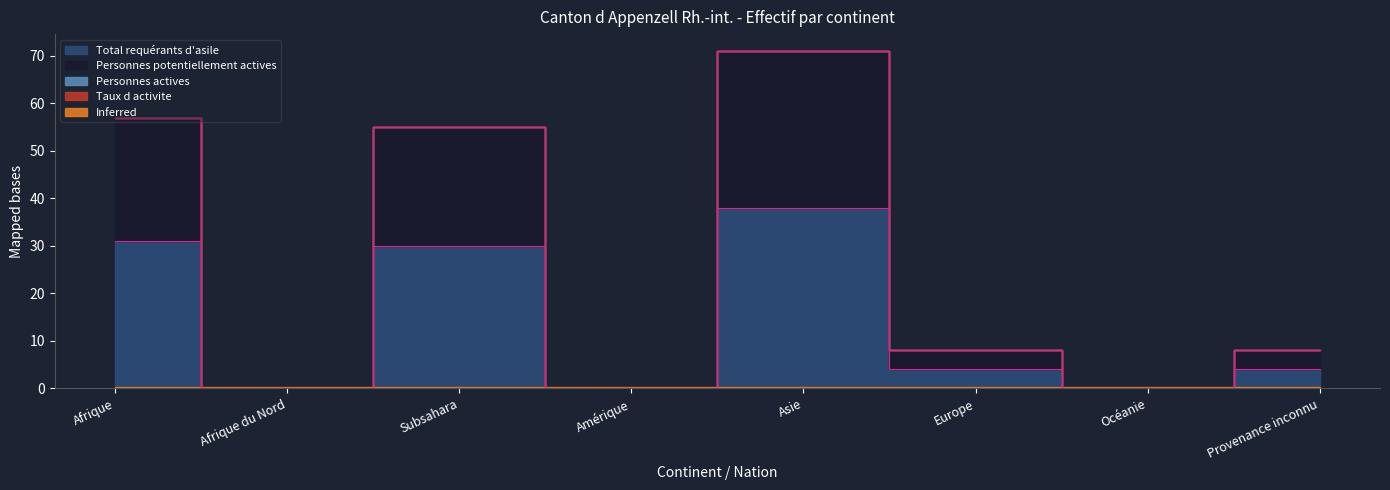

Which series has the largest range (max minus min)?

Personnes potentiellement actives